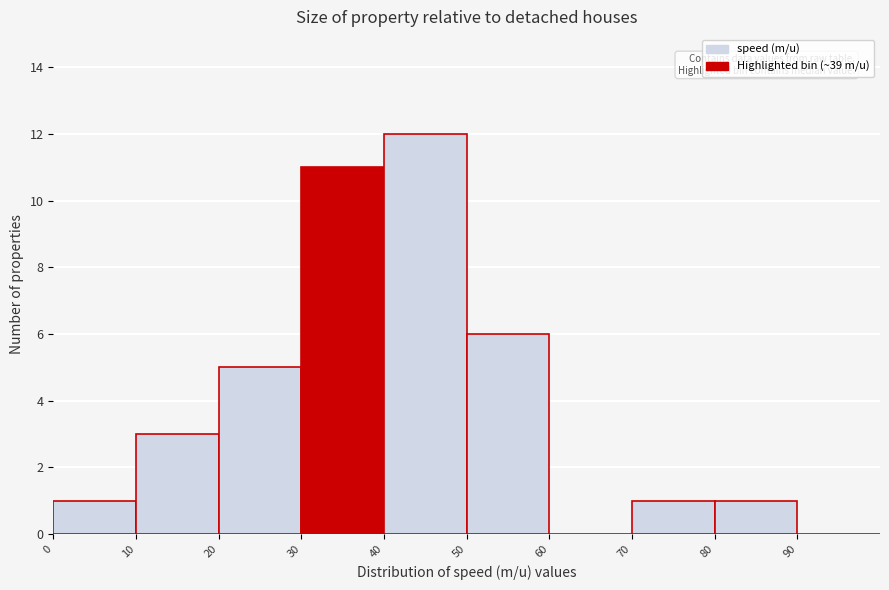

How tall is the bar that spans 20 to 30 on the x-axis? The values are not printed on the chart, so give them approximately, as read against the axis.

5